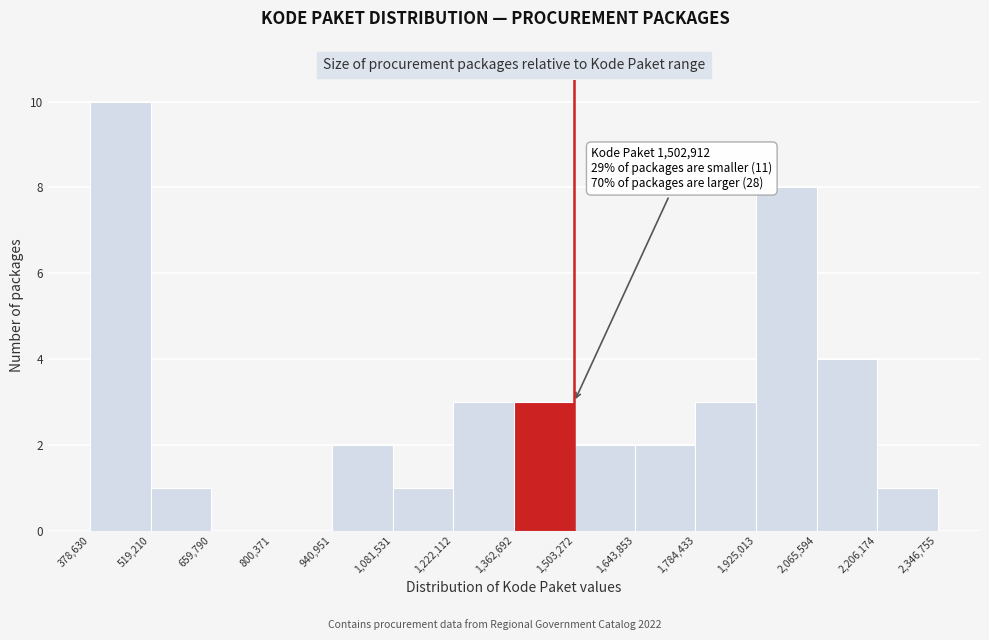

Over which range of the x-axis is the bar tallest?

378,630 to 519,210